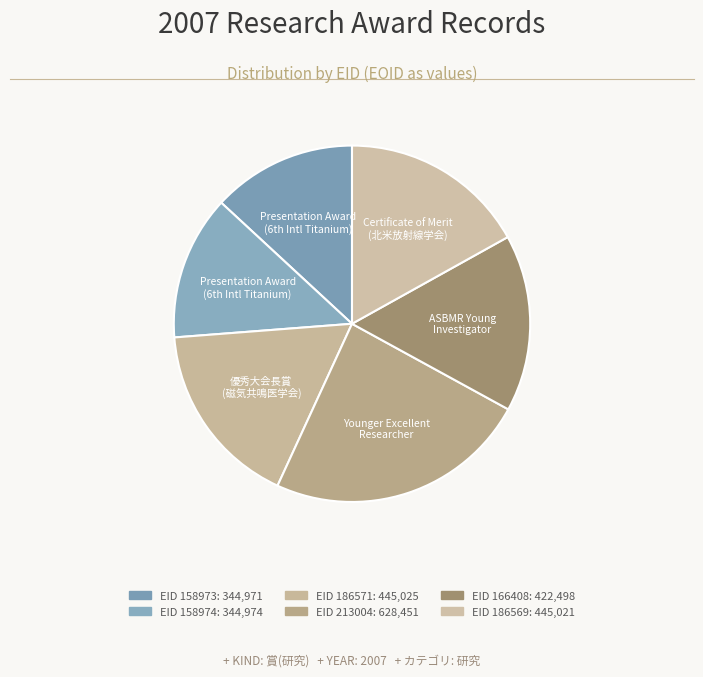

Count the number of slices in the pie.

6